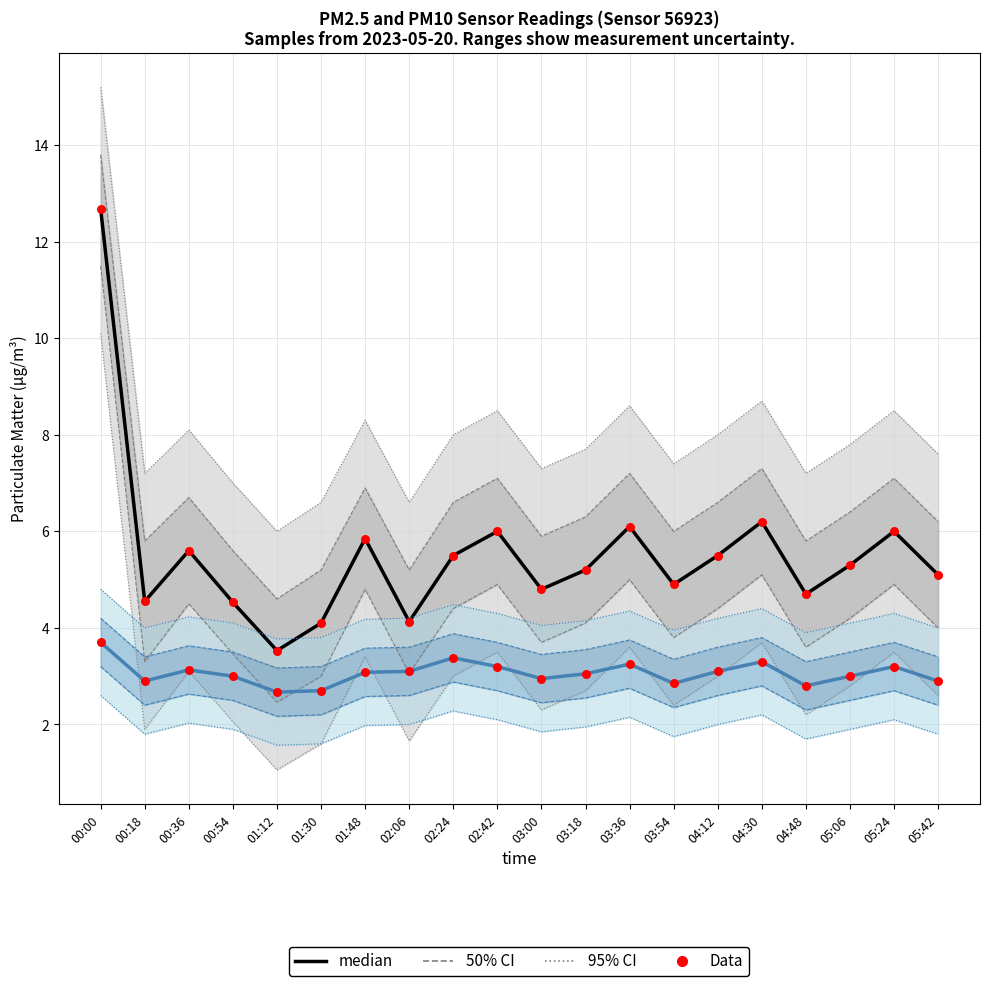

At which category is the sum across all series the highest?

00:00